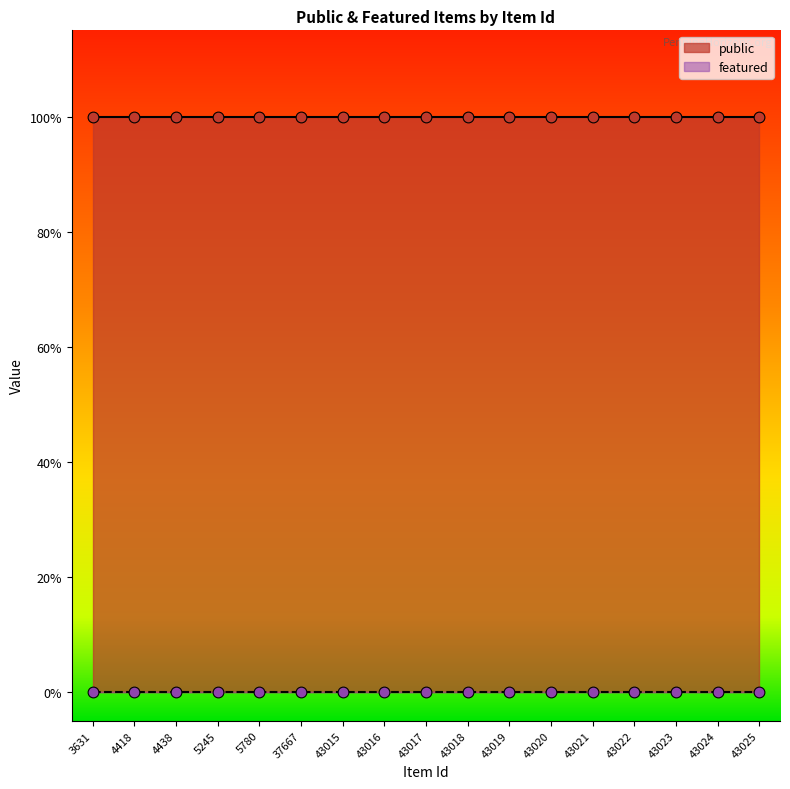

Is the value of featured at 4418 greater than the value of public at 43019?

No